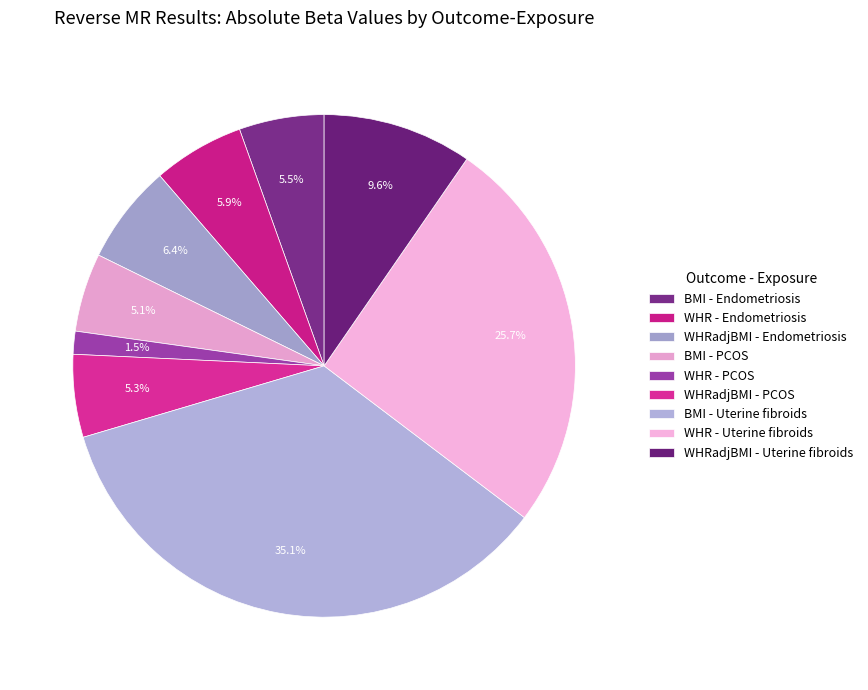

Does any single category account for the majority?

No